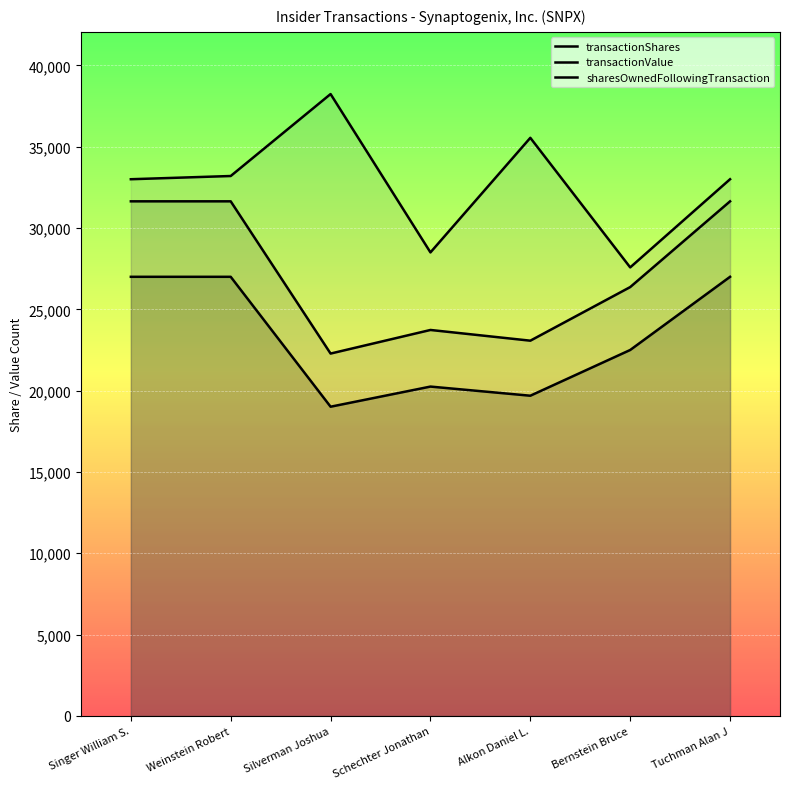

How many lines are shown in the chart?

3